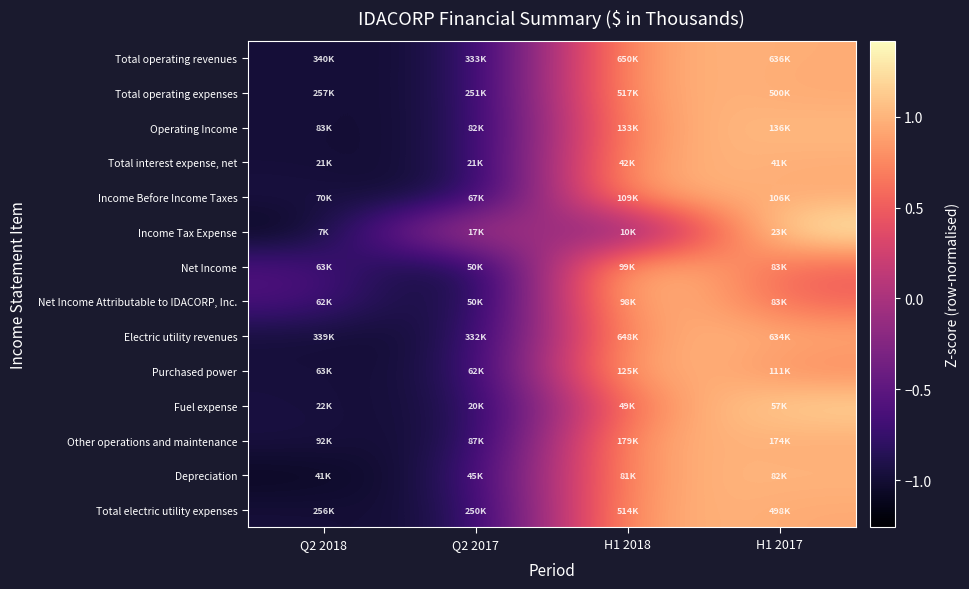

Reading right to left, transcribe all the data shown in this chart.

Total operating revenues: H1 2017=1.0	H1 2018=1.0	Q2 2017=-1.0	Q2 2018=-1.0
Total operating expenses: H1 2017=0.9	H1 2018=1.1	Q2 2017=-1.0	Q2 2018=-1.0
Operating Income: H1 2017=1.0	H1 2018=1.0	Q2 2017=-1.0	Q2 2018=-1.0
Total interest expense, net: H1 2017=1.0	H1 2018=1.0	Q2 2017=-1.0	Q2 2018=-1.0
Income Before Income Taxes: H1 2017=0.9	H1 2018=1.1	Q2 2017=-1.1	Q2 2018=-0.9
Income Tax Expense: H1 2017=1.4	H1 2018=-0.7	Q2 2017=0.4	Q2 2018=-1.2
Net Income: H1 2017=0.5	H1 2018=1.3	Q2 2017=-1.3	Q2 2018=-0.6
Net Income Attributable to IDACORP, Inc.: H1 2017=0.5	H1 2018=1.3	Q2 2017=-1.3	Q2 2018=-0.6
Electric utility revenues: H1 2017=1.0	H1 2018=1.0	Q2 2017=-1.0	Q2 2018=-1.0
Purchased power: H1 2017=0.7	H1 2018=1.2	Q2 2017=-1.0	Q2 2018=-1.0
Fuel expense: H1 2017=1.2	H1 2018=0.8	Q2 2017=-1.0	Q2 2018=-1.0
Other operations and maintenance: H1 2017=0.9	H1 2018=1.1	Q2 2017=-1.1	Q2 2018=-0.9
Depreciation: H1 2017=1.0	H1 2018=1.0	Q2 2017=-0.9	Q2 2018=-1.1
Total electric utility expenses: H1 2017=0.9	H1 2018=1.1	Q2 2017=-1.0	Q2 2018=-1.0